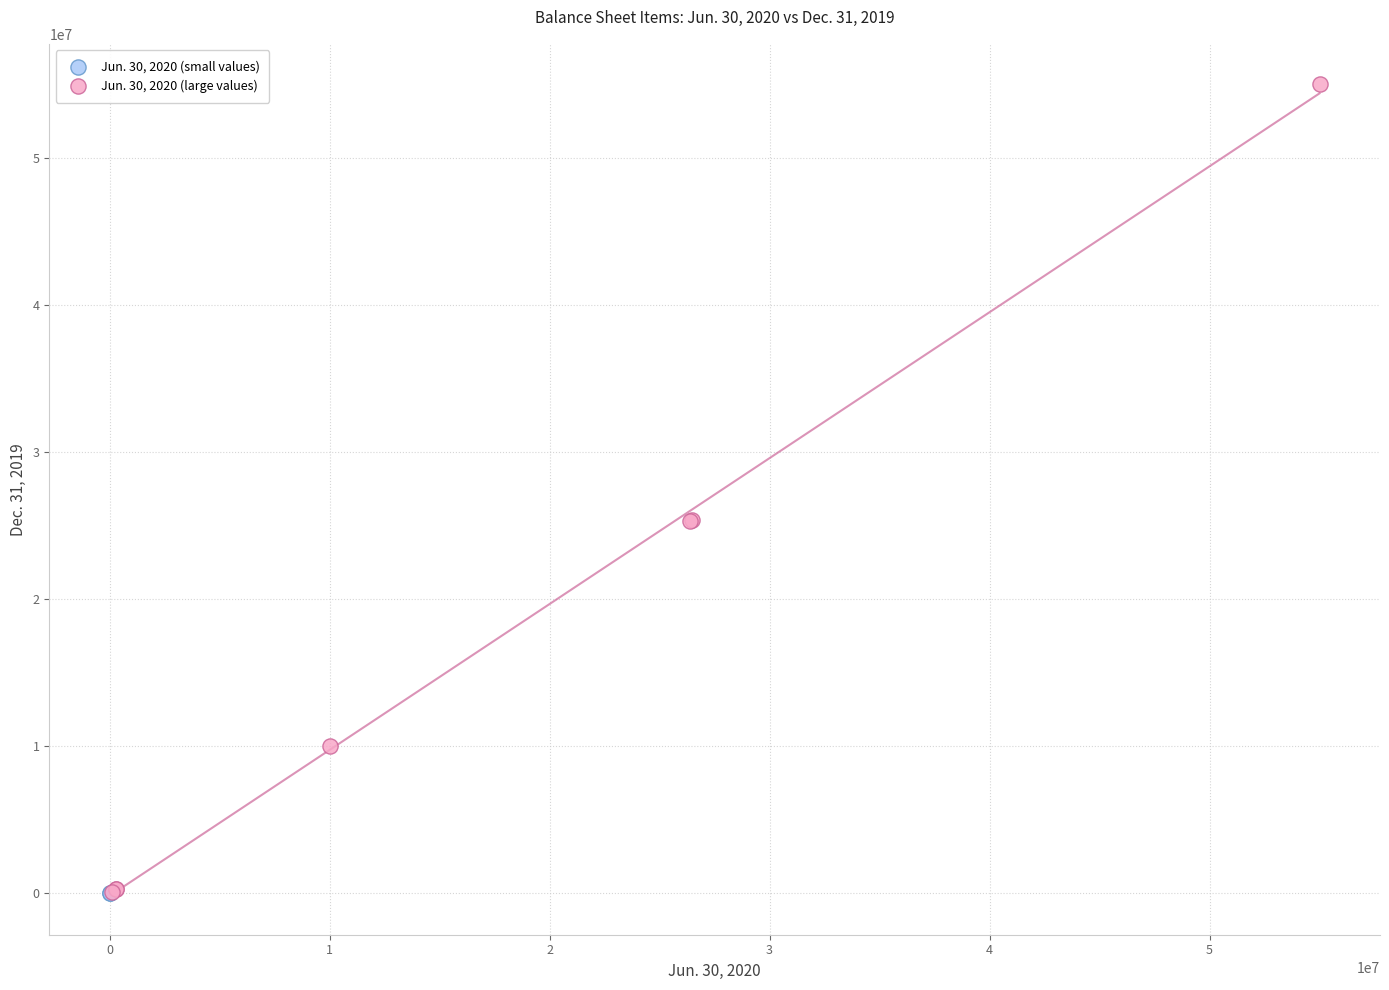

What are all the series names shown in the legend?

Jun. 30, 2020 (small values), Jun. 30, 2020 (large values)